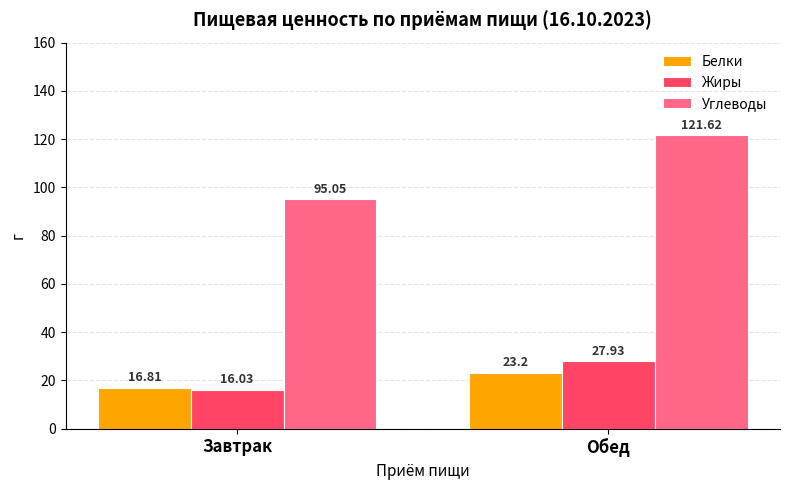

Rank the series by their maximum value, from highest to lowest.

Углеводы, Жиры, Белки